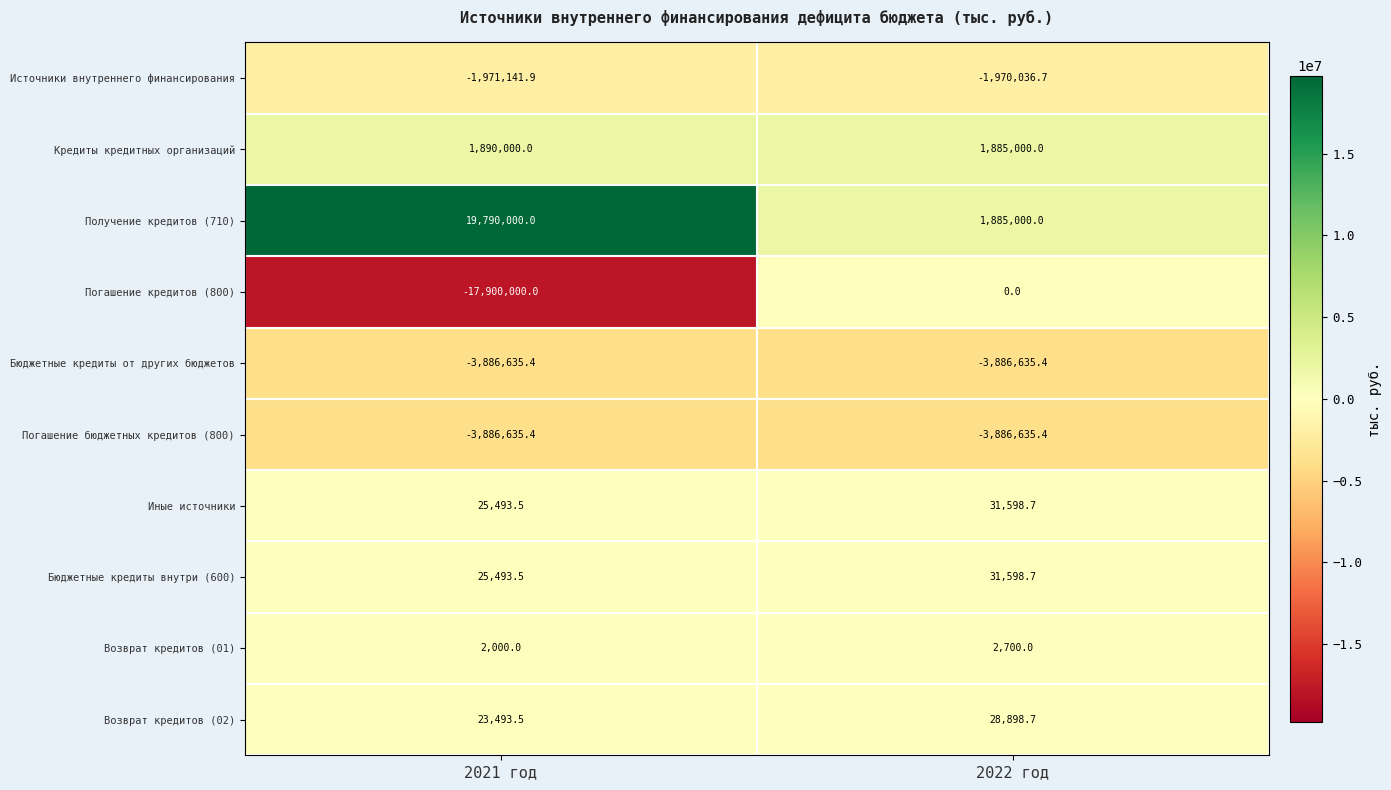

True or false: Источники внутреннего финансирования has a value of -525652.0 at 2021 год.

False